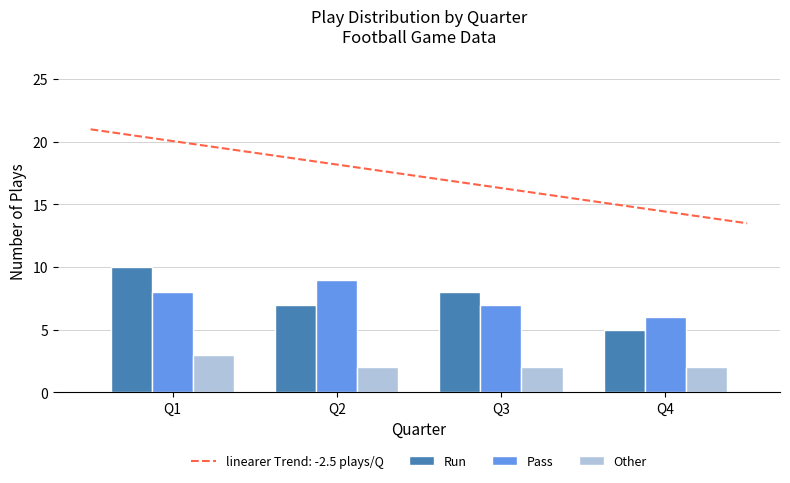

Is it true that Other equals 1 at Q3?

False